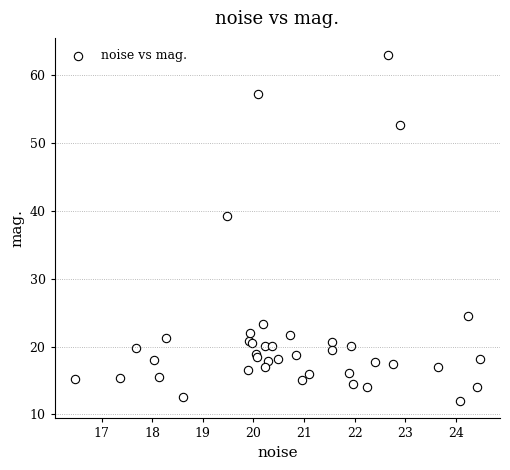

What Y value in the scatter plot is closest to 37?

39.3